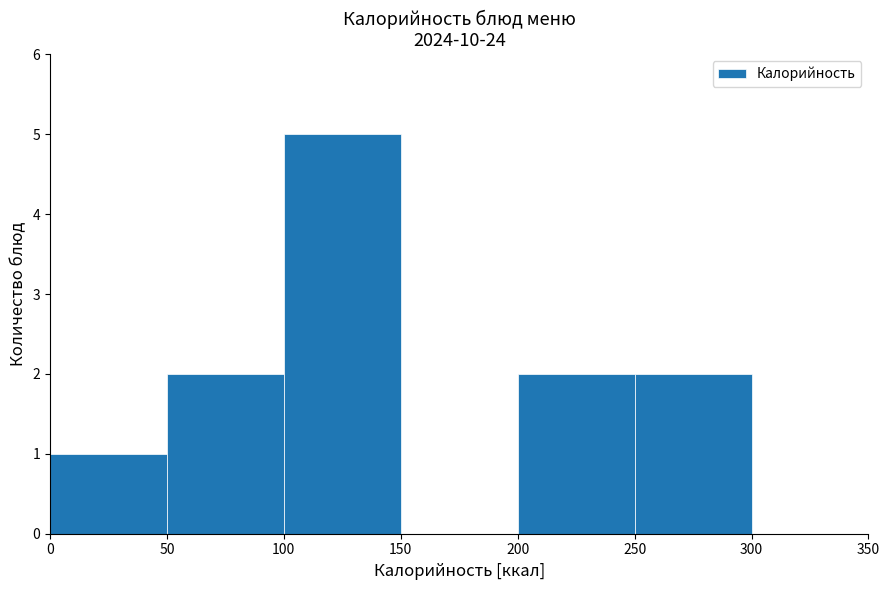

Over which range of the x-axis is the bar tallest?

100 to 150